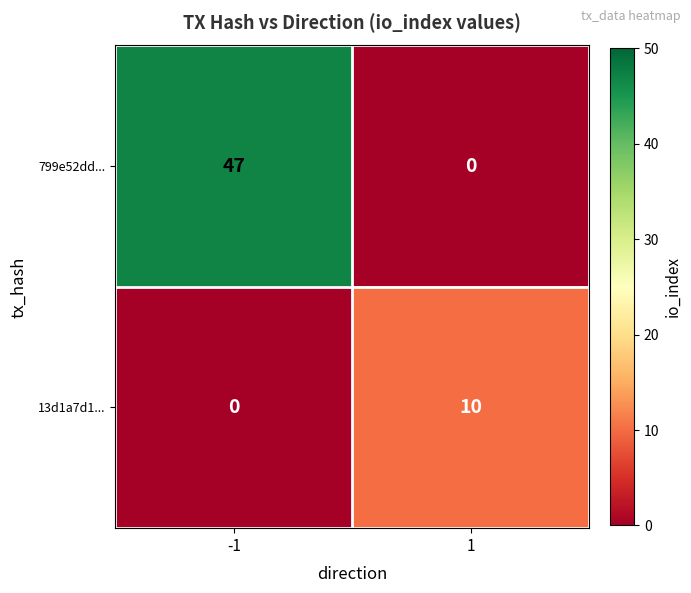

Reading right to left, extract all data points from this chart.

799e52dd...: 1=0	-1=47
13d1a7d1...: 1=10	-1=0